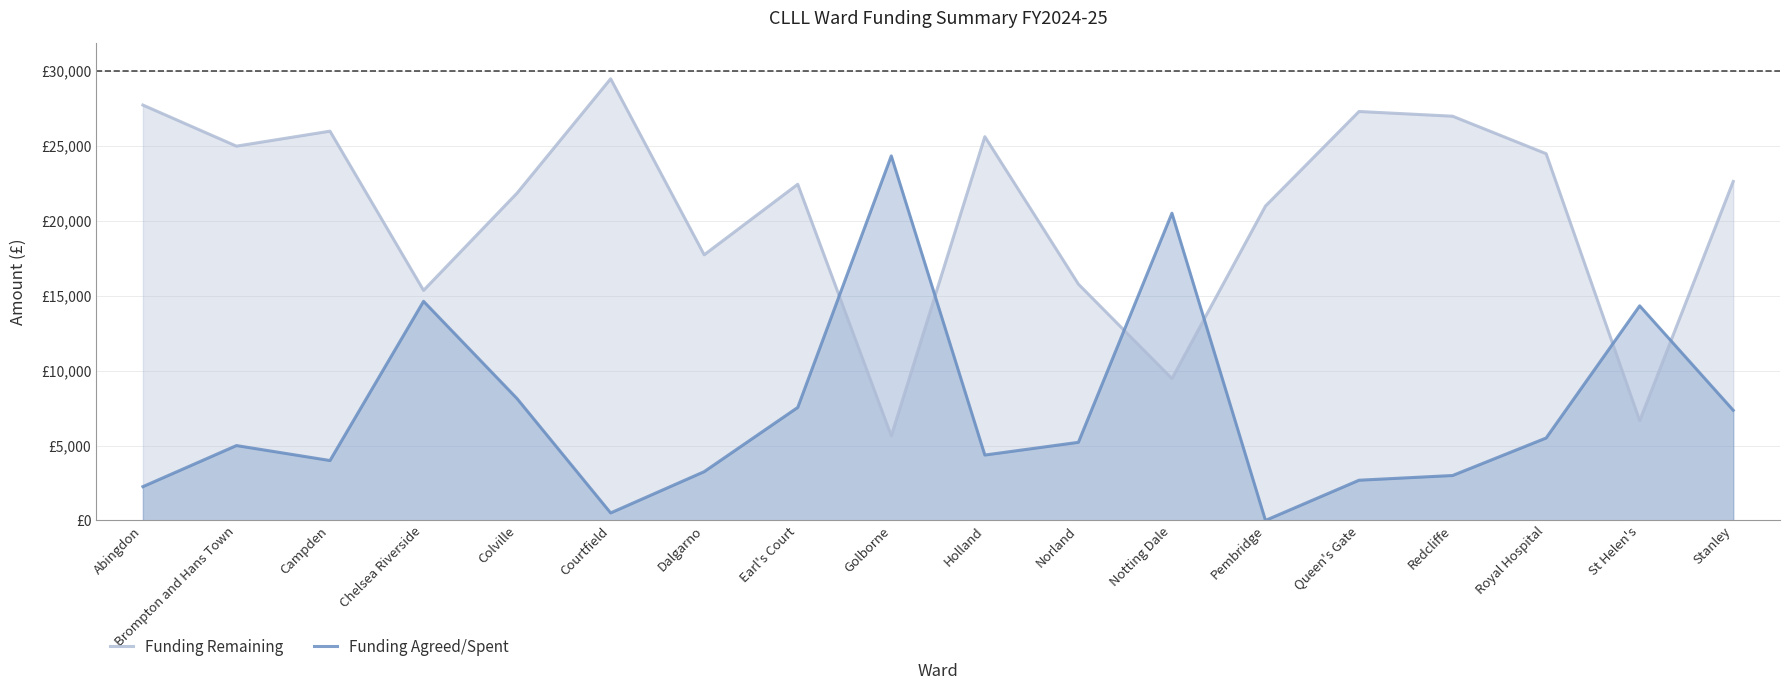

At Brompton and Hans Town, list the series in order from smallest to largest.

Funding Agreed/Spent, Funding Remaining